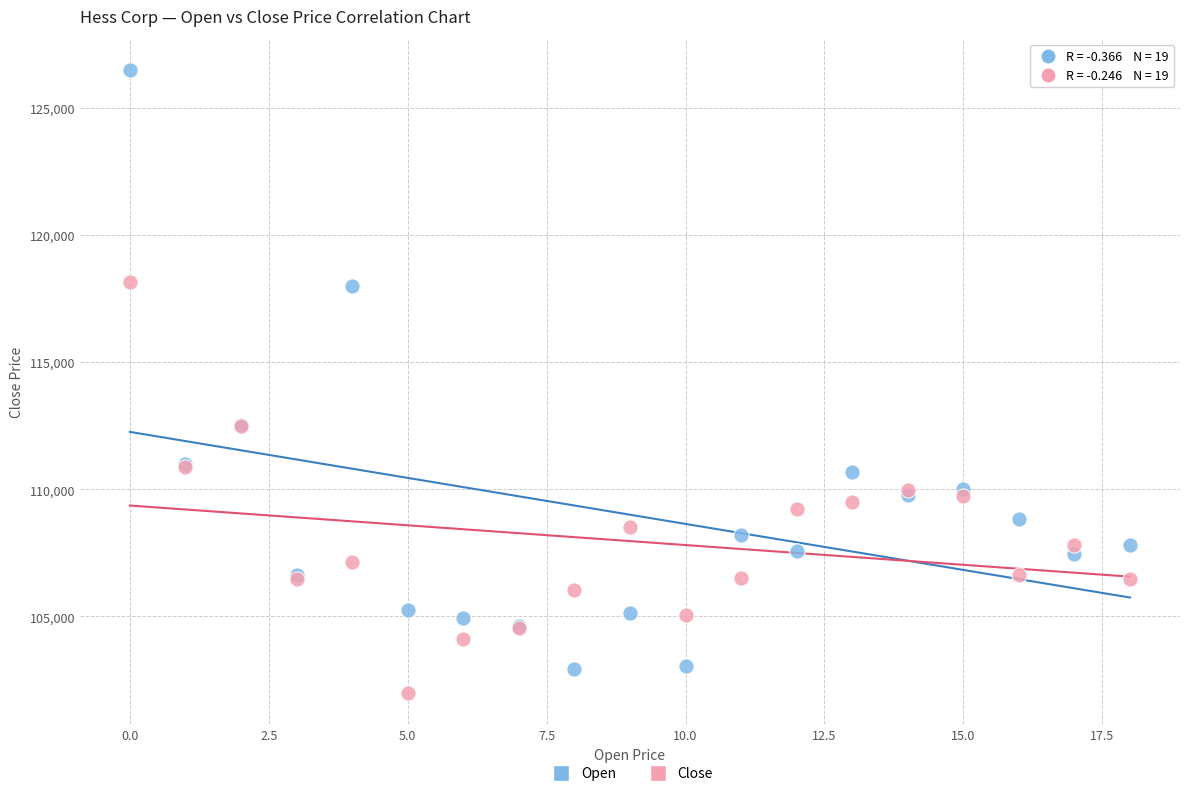

Which series has the largest Y range (max minus min)?

Open